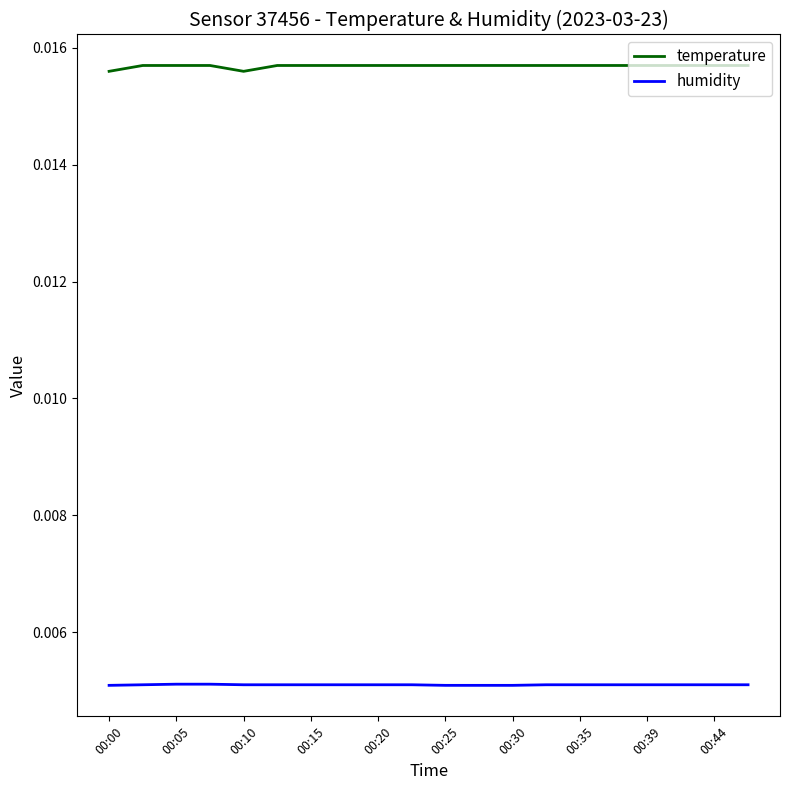

Count the number of data series in this chart.

2